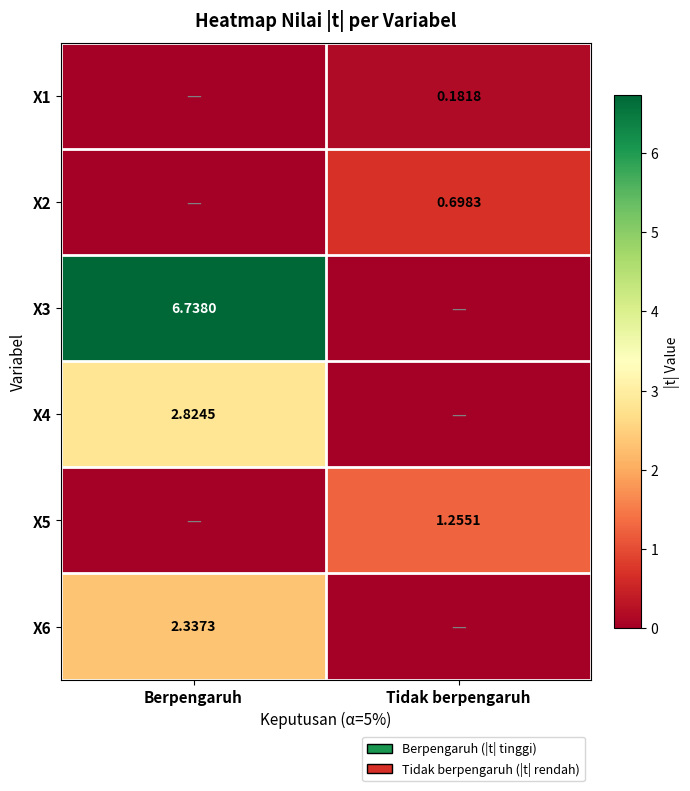

Where is X1 nearest to the value 0?

Berpengaruh